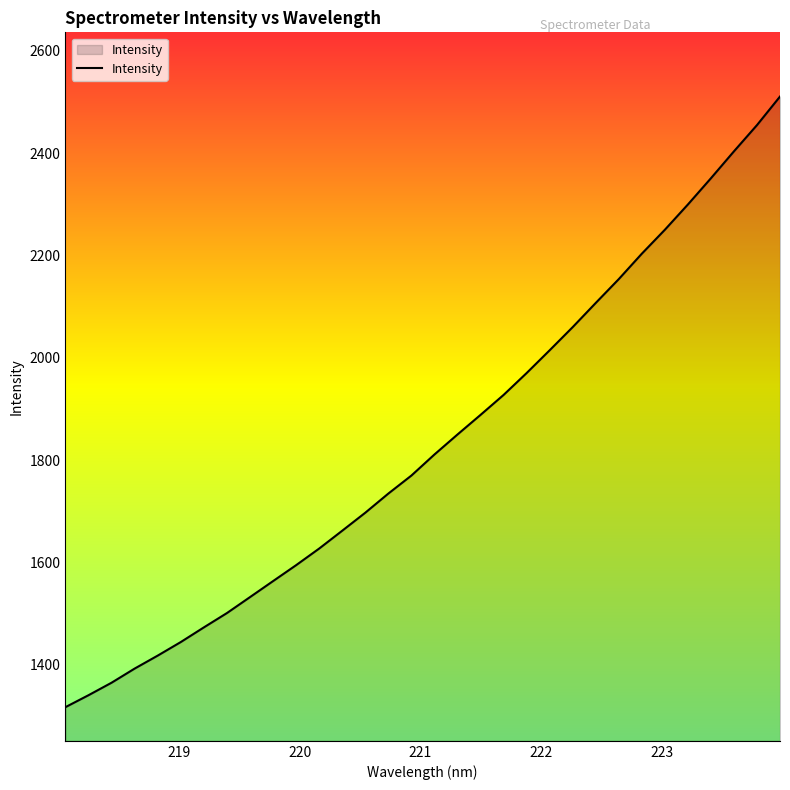

What is the difference between the maximum and minimum values?

1193.9